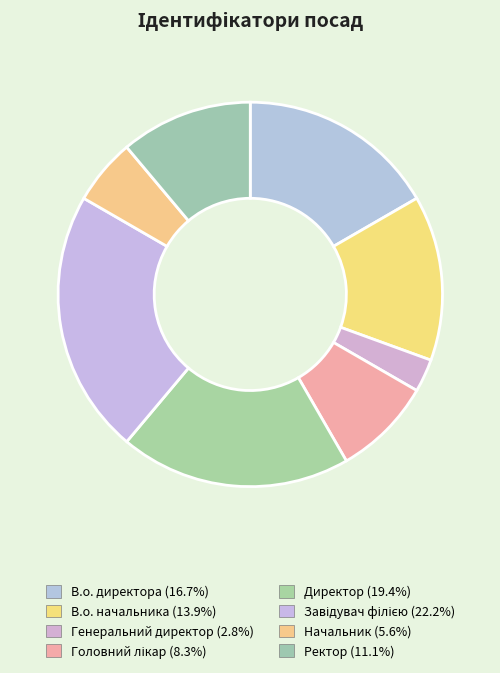

What is the total percentage of В.о. директора and В.о. начальника?

30.6%